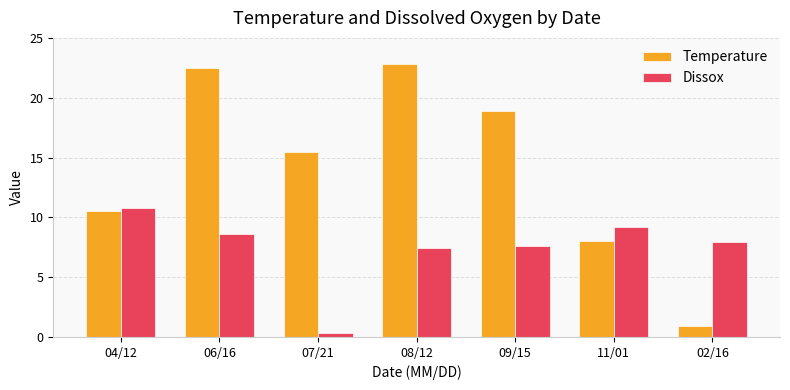

Does the chart contain stacked bars?

No